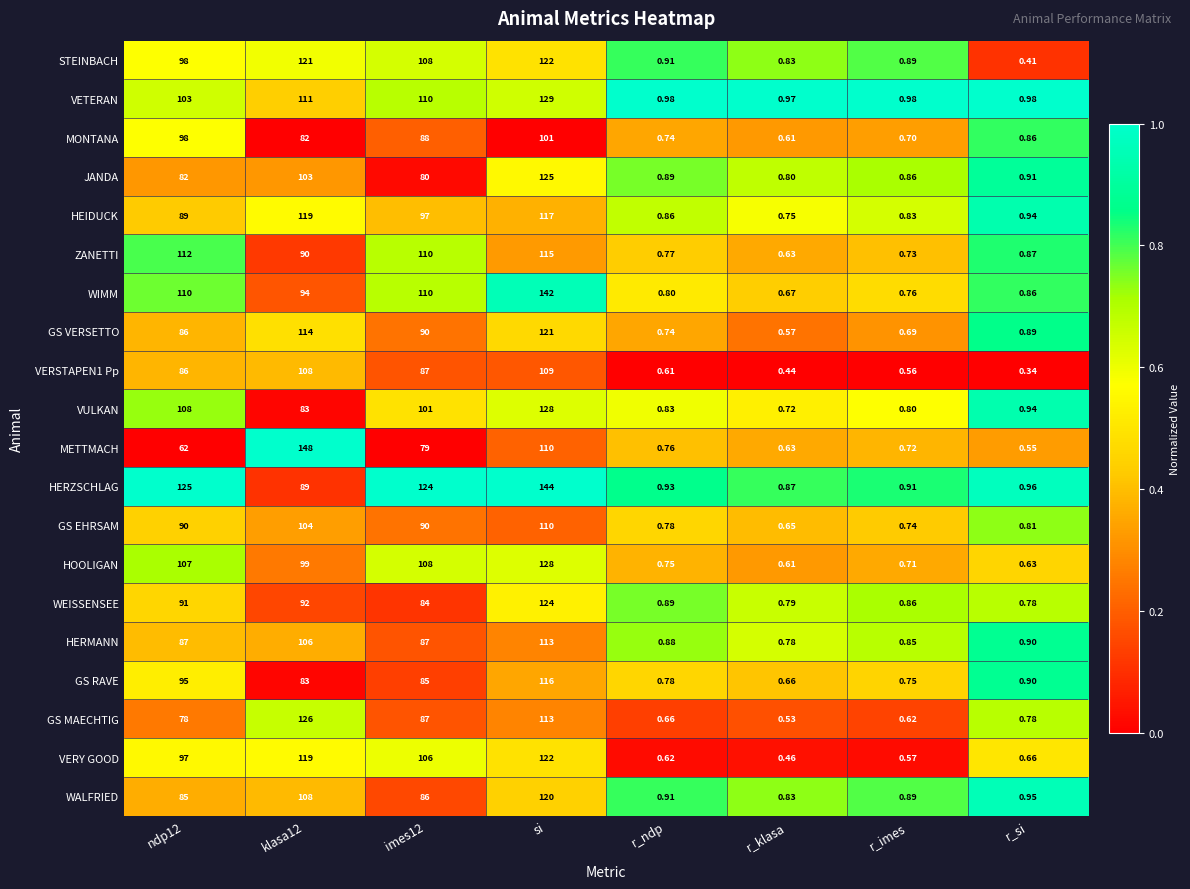

Which label corresponds to the smallest value in the chart?

r_si